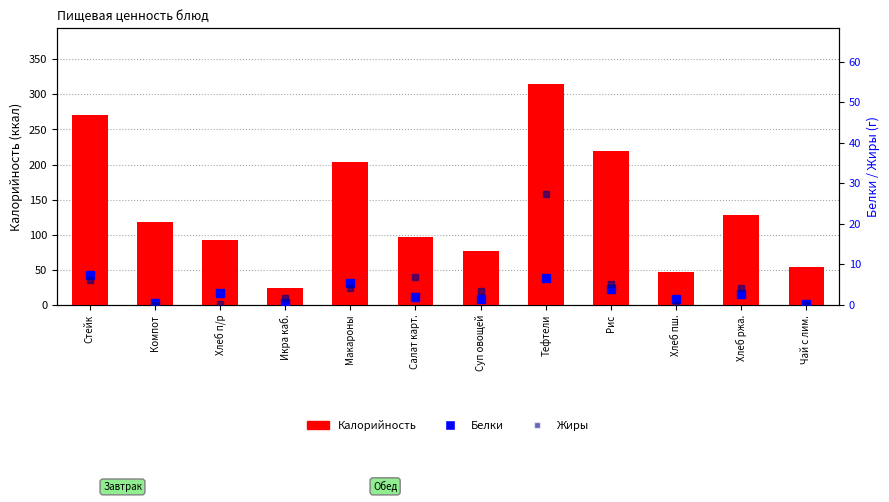

What is the difference between the maximum and second lowest values in the Белки series?

6.9